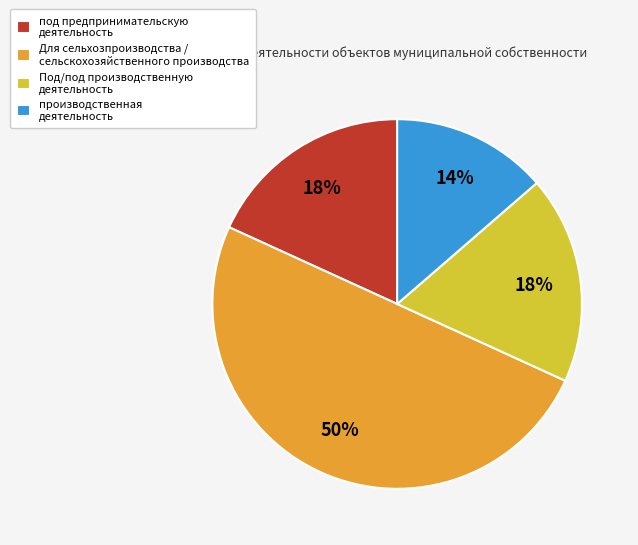

The Под/под производственную деятельность slice represents 18% of the pie. True or false?

True